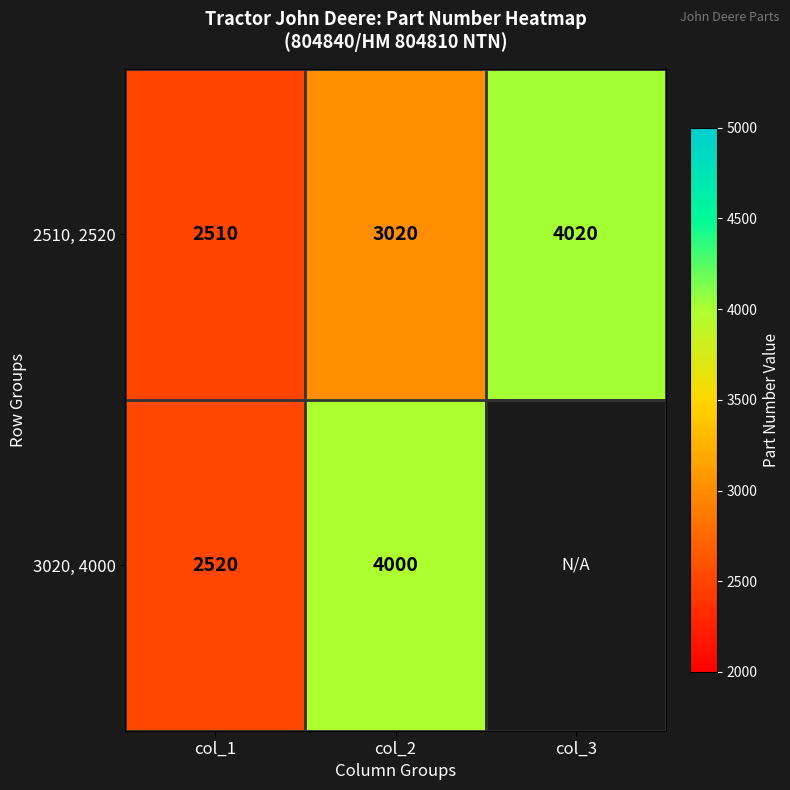

How many values in the 2510, 2520 series are below 3020?

1